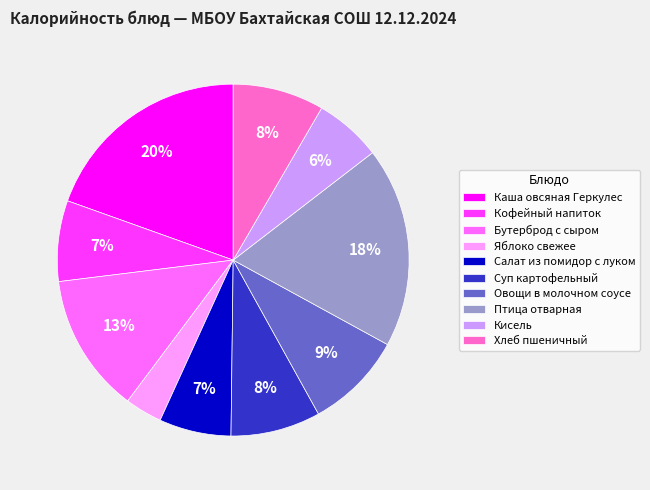

Which slice is the largest?

Каша овсяная Геркулес